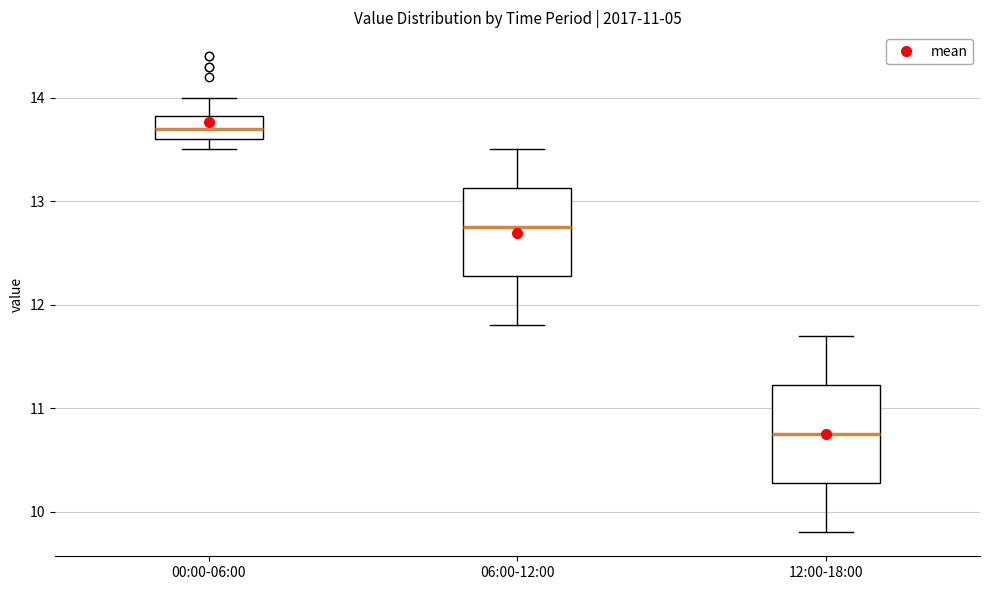

Reading left to right, read every box against the y-axis: the position of its median line, the range the box covers, and the ends of its whiskers. The values are not printed on the chart, so give them approximately, as read against the axis.

00:00-06:00: median 13.7, box 13.6 to 13.8, whiskers 13.5 to 14.0
06:00-12:00: median 12.8, box 12.3 to 13.1, whiskers 11.8 to 13.5
12:00-18:00: median 10.8, box 10.3 to 11.2, whiskers 9.8 to 11.7